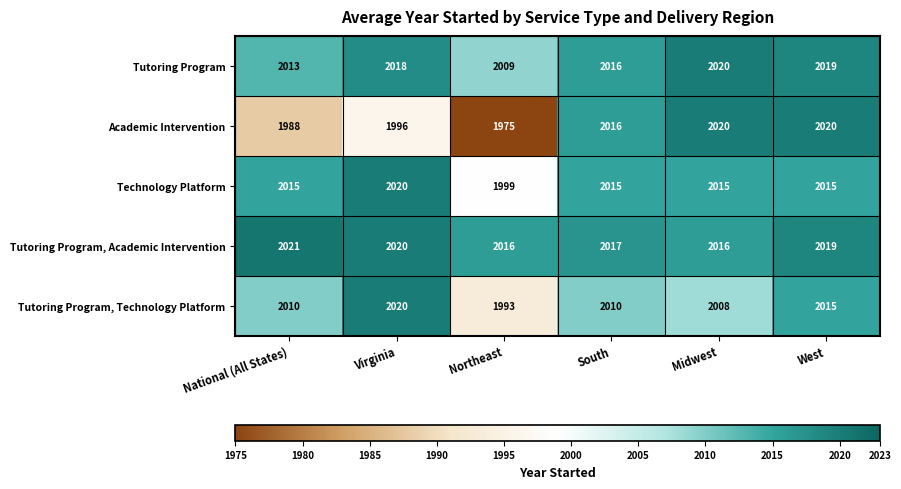

At which label does Academic Intervention reach its minimum?

Northeast